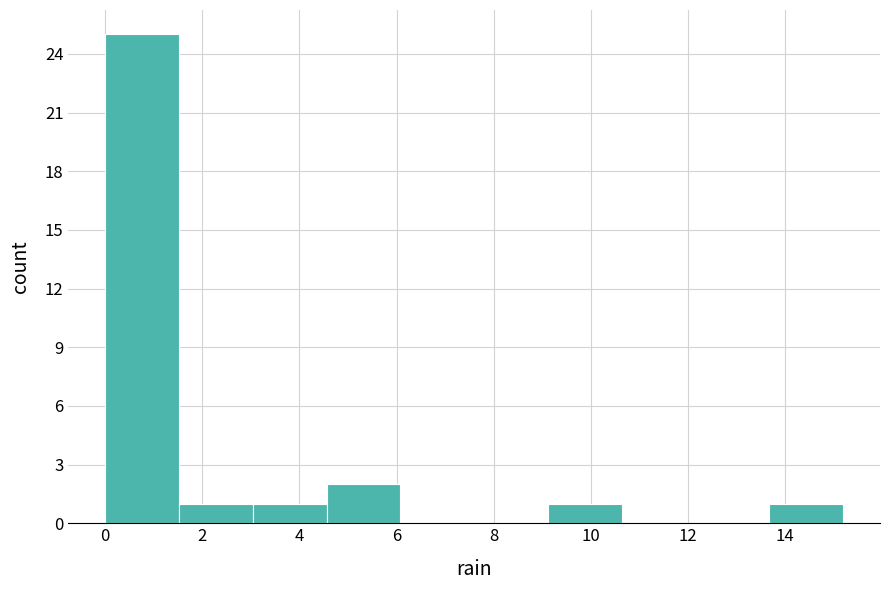

How tall is the bar that spans 4.56 to 6.08 on the x-axis? Neither the bar edges nor the heights are printed on the chart, so give them approximately, as read against the axes.

2